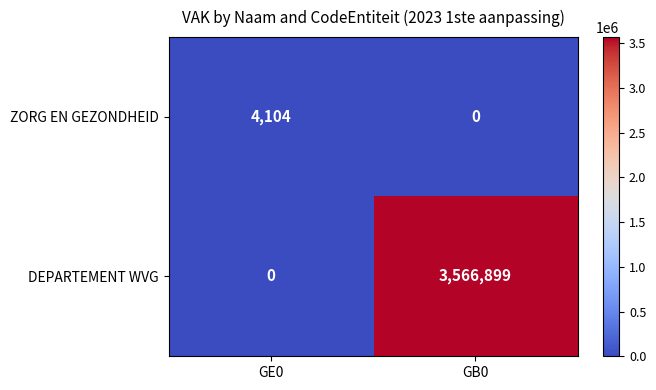

How many distinct data groups are displayed?

2